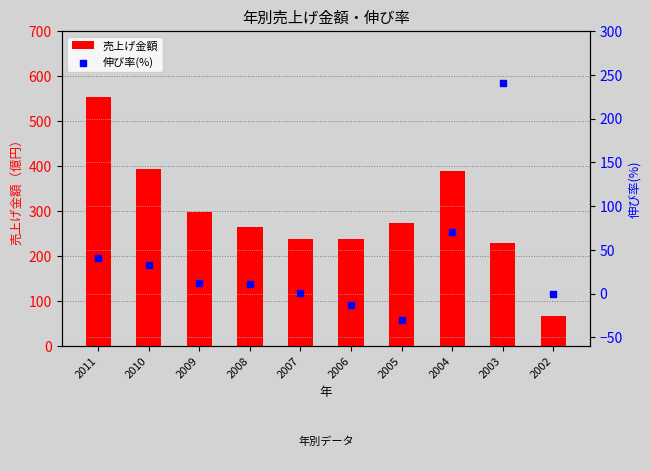

Is the value of 伸び率(%) at 2003 greater than the value of 売上げ金額 at 2006?

Yes